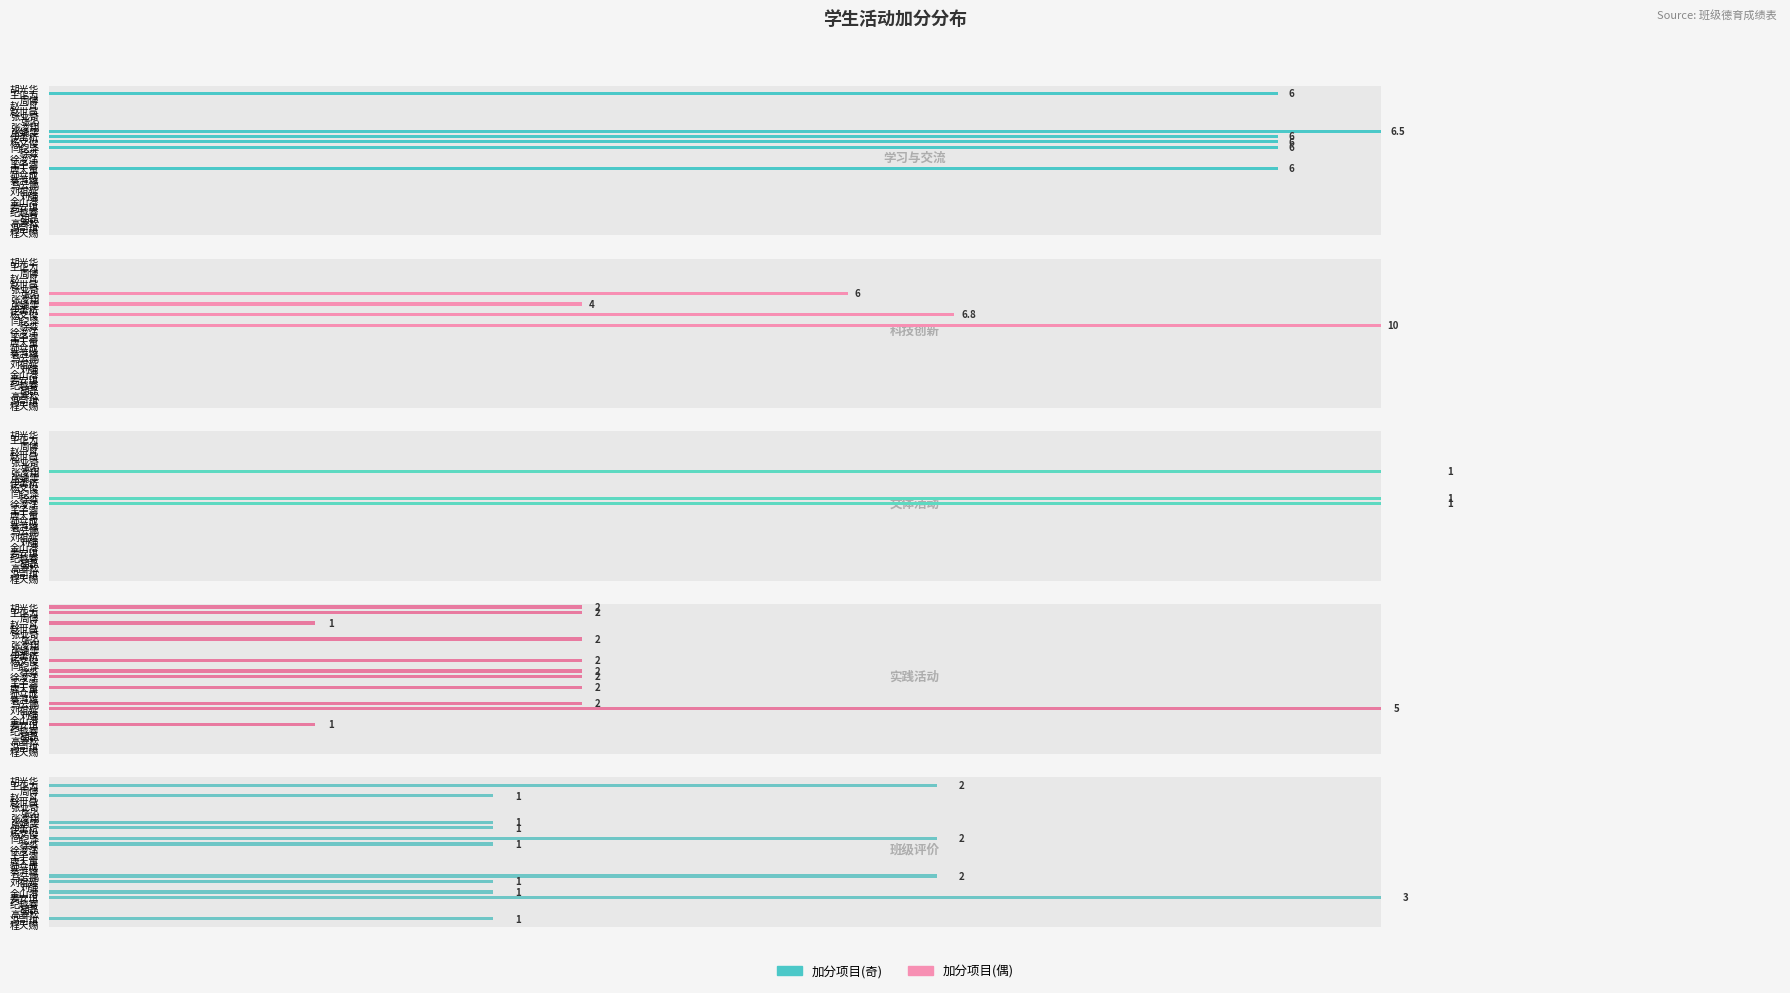

Which series changed the most between 杨文俊 and 张业奇?

科技创新